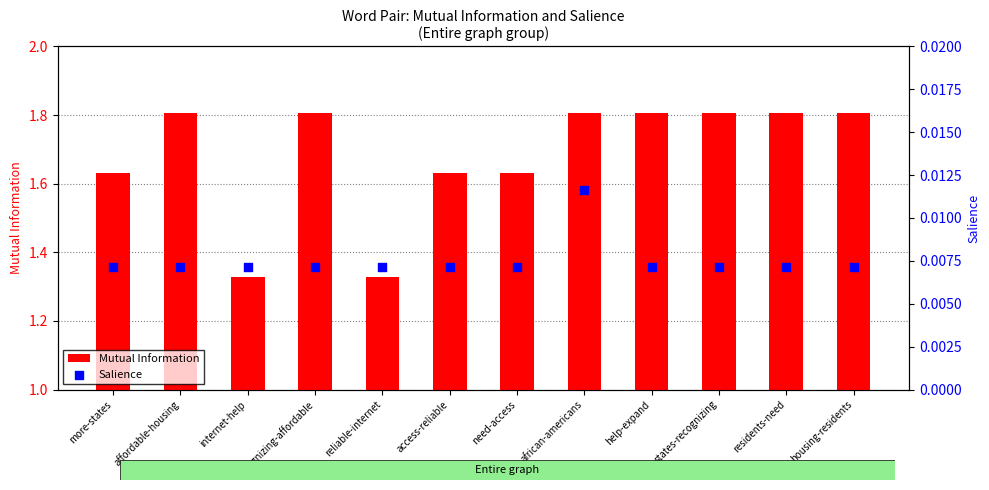

At which category is the sum across all series the highest?

african-americans